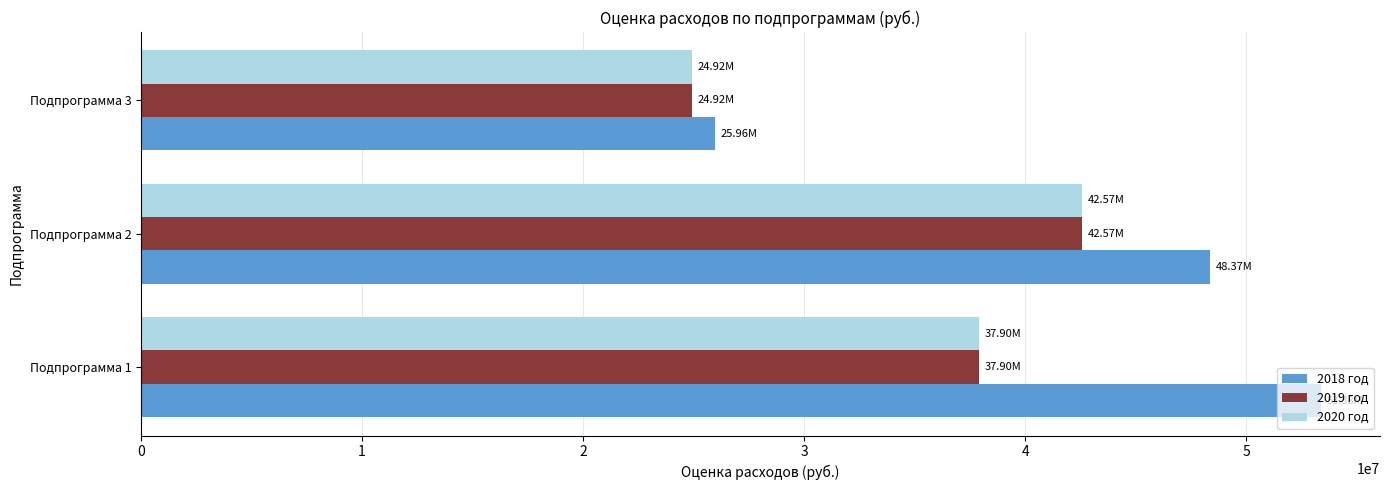

How many data points does each series have?

3